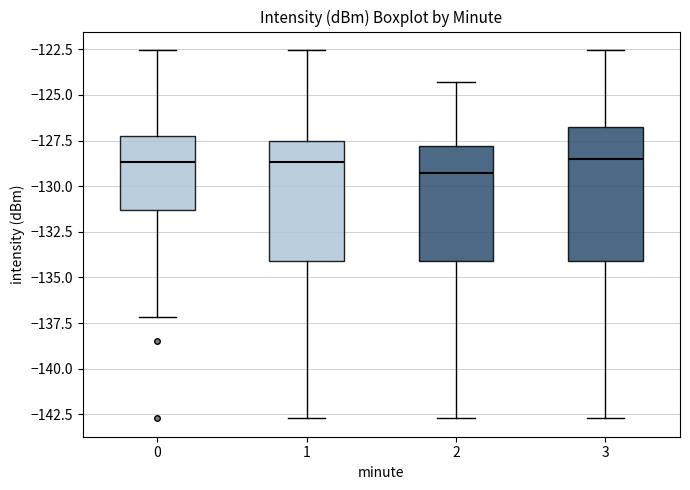

Comparing the boxes themselves (not the whiskers), which one is the tallest?

3